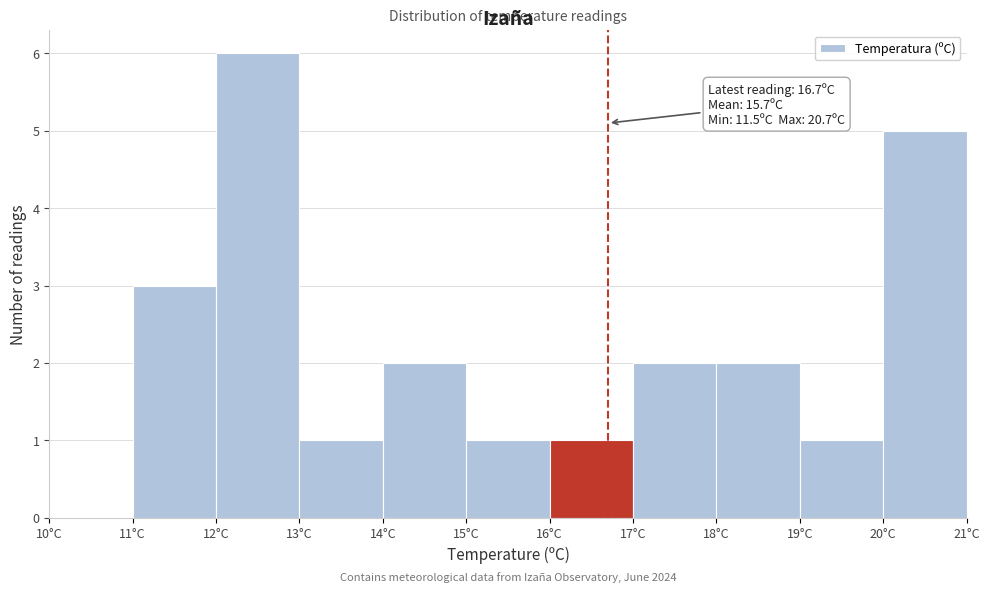

Which range on the x-axis has the tallest bar?

12 to 13